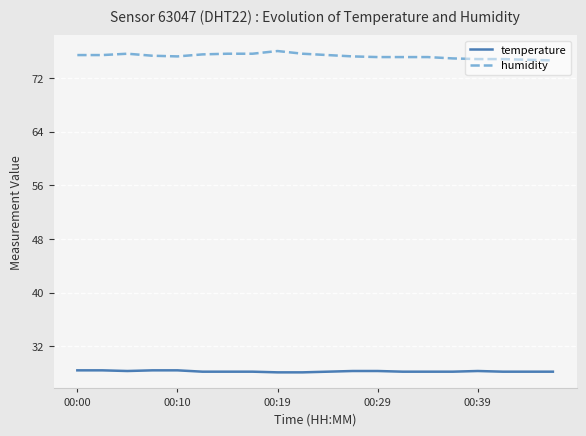

How many lines are shown in the chart?

2